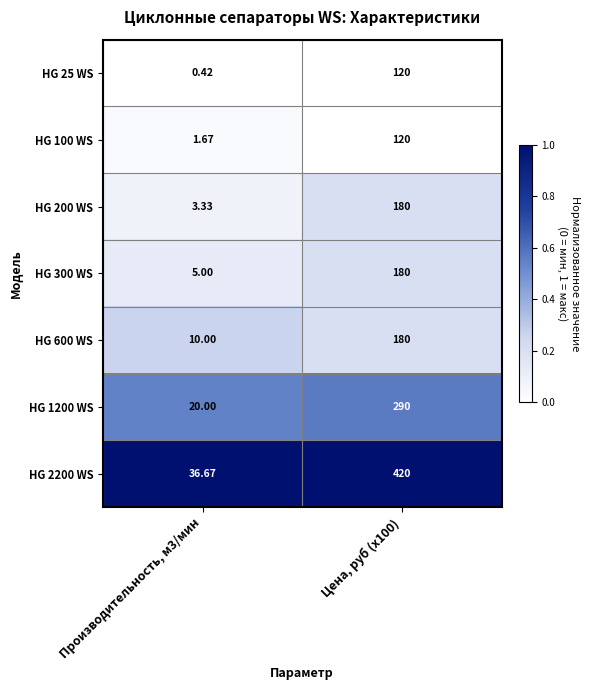

How many data points does each series have?

2